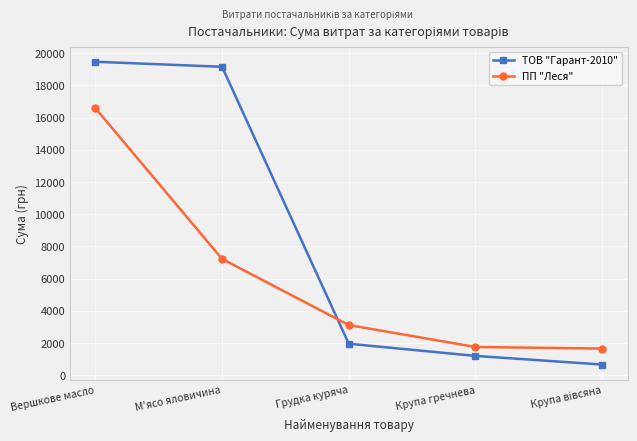

What position from the right is Грудка куряча?

3